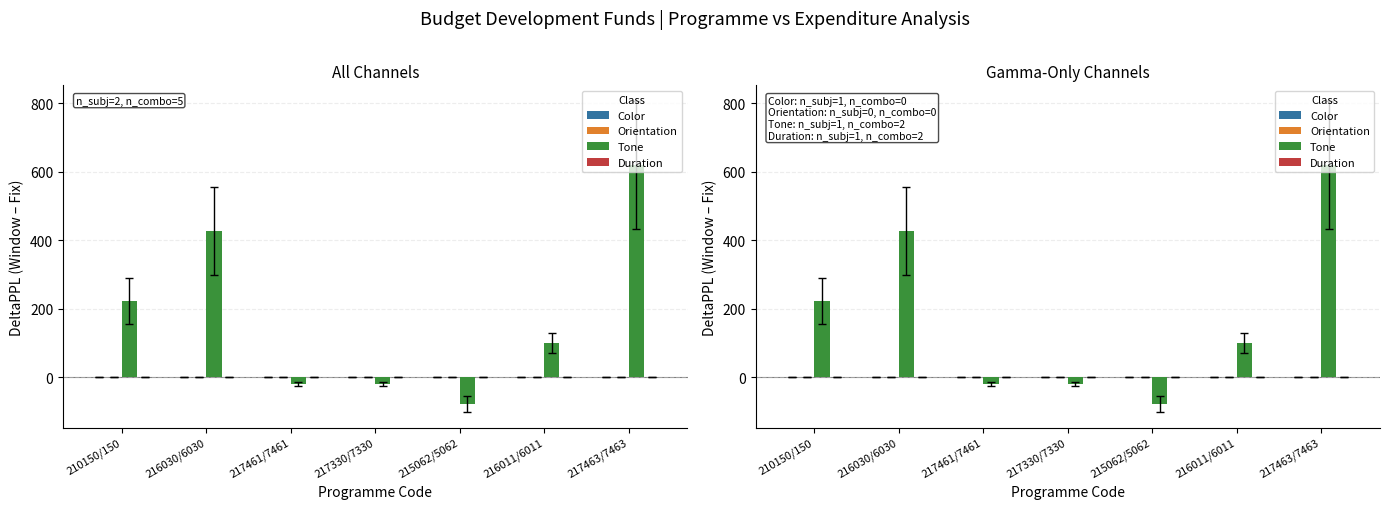

Which series has the largest total across all categories?

Tone